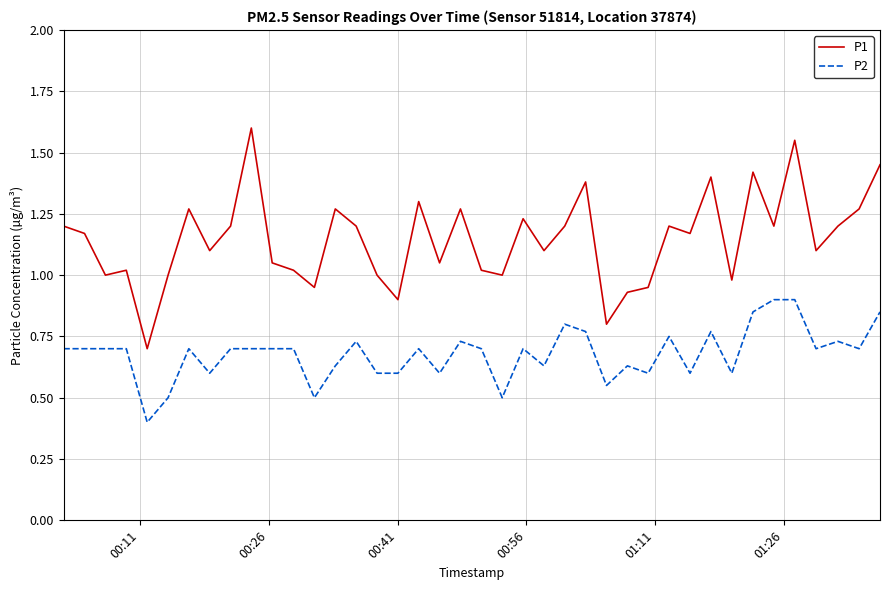

Count the number of categories in the chart.

40